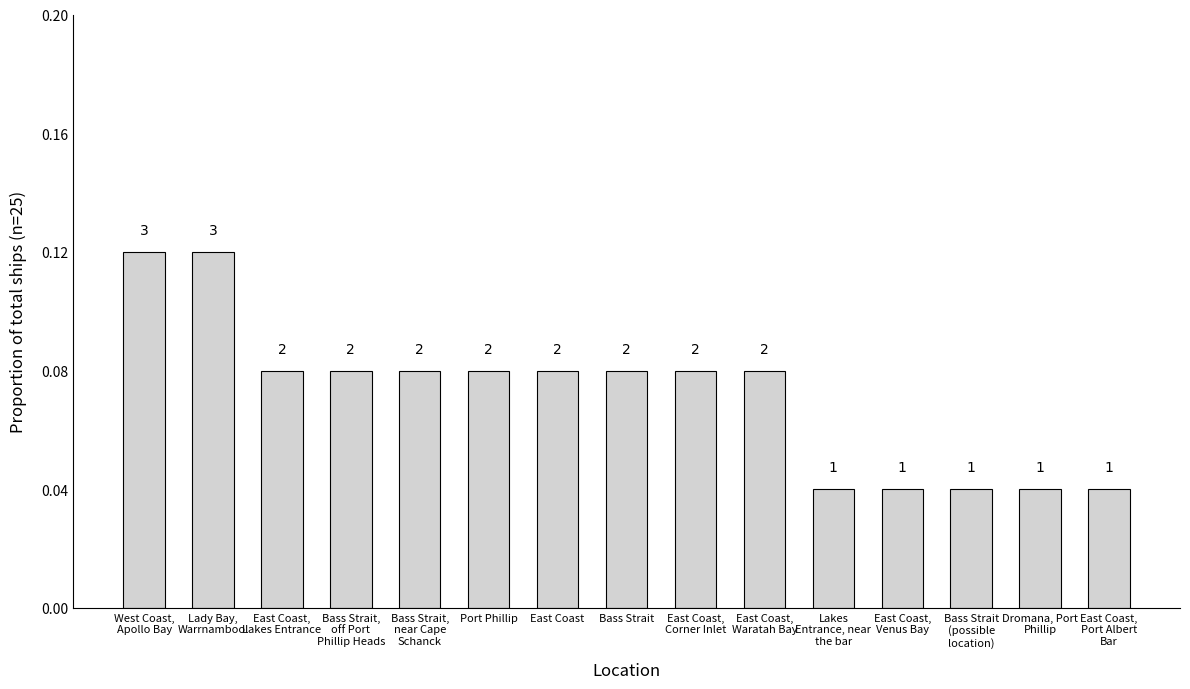

Read the value at Bass Strait,
off Port
Phillip Heads.

0.1